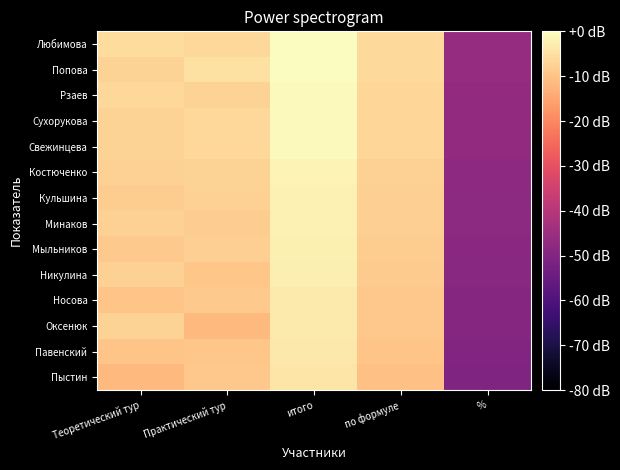

What is the minimum value shown in the chart?

-50.4